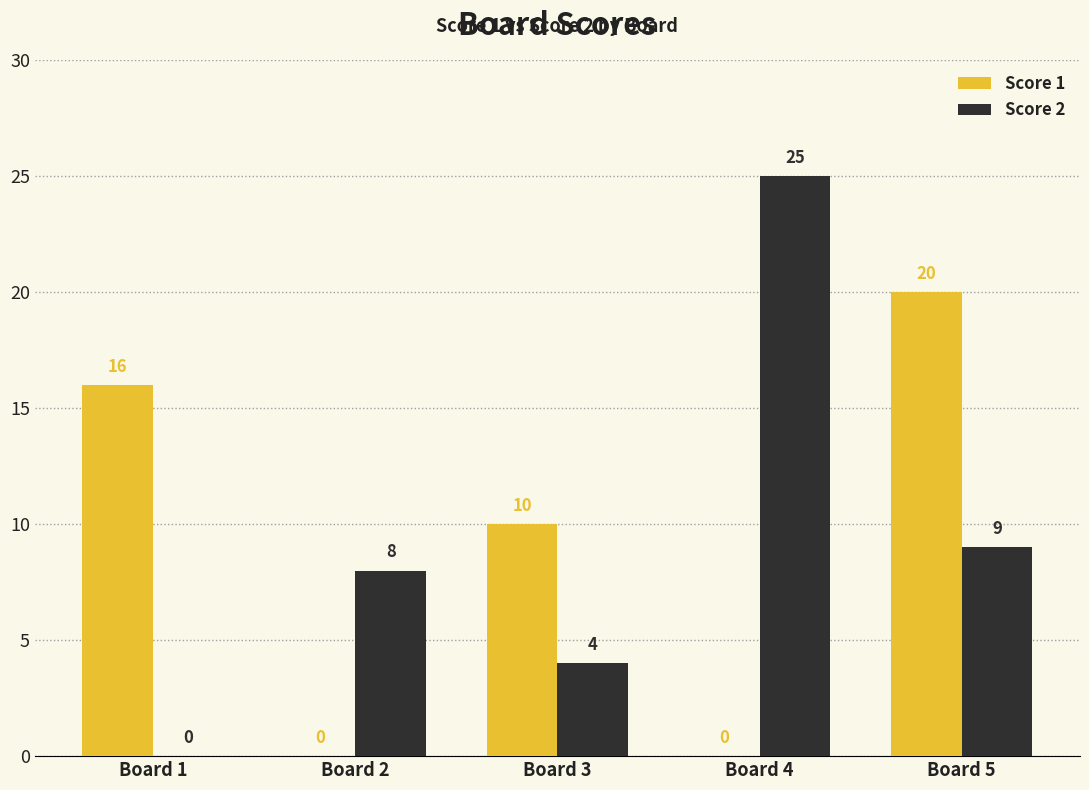

Reading left to right, extract all data points from this chart.

Score 1: Board 1=16	Board 2=0	Board 3=10	Board 4=0	Board 5=20
Score 2: Board 1=0	Board 2=8	Board 3=4	Board 4=25	Board 5=9